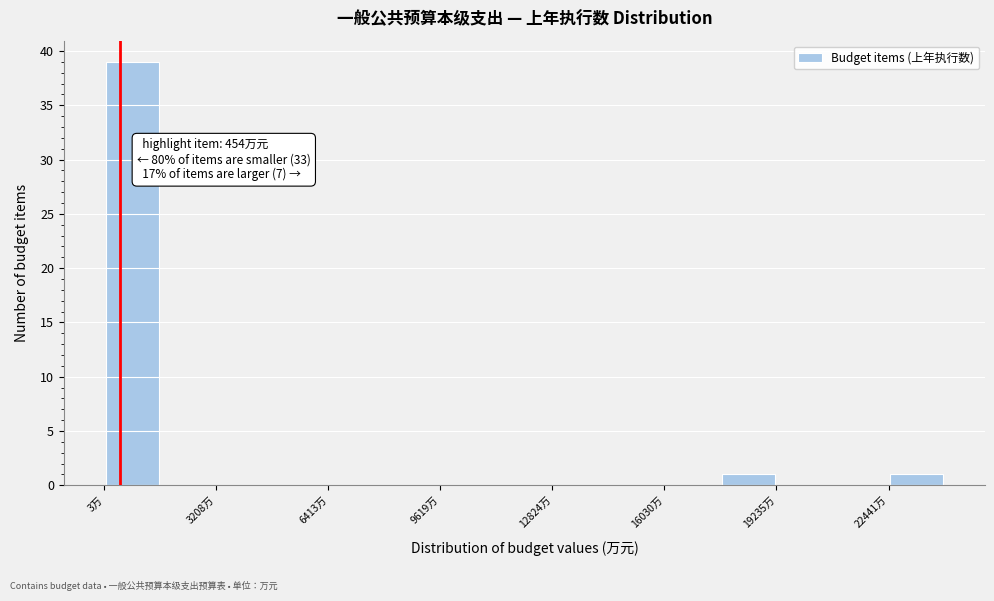

Around what value on the x-axis is the tallest bar? Give the approximate position of its centre, as read against the axis.

1000